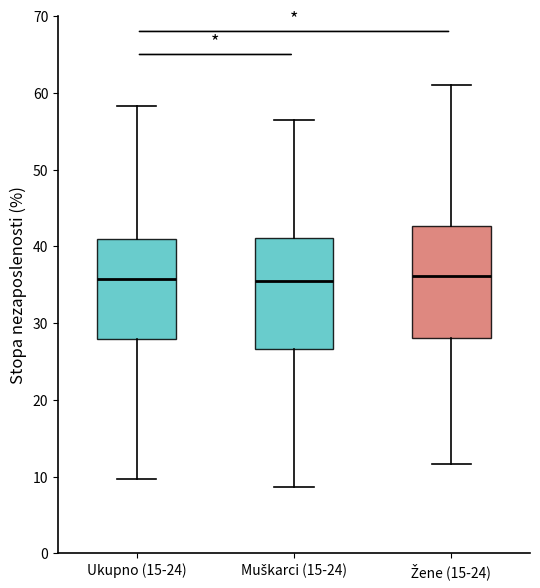

Reading left to right, read every box against the y-axis: the position of its median line, the range the box covers, and the ends of its whiskers. The values are not printed on the chart, so give them approximately, as read against the axis.

Ukupno (15-24): median 36, box 28 to 41, whiskers 10 to 58
Muškarci (15-24): median 36, box 27 to 41, whiskers 9 to 57
Žene (15-24): median 36, box 28 to 43, whiskers 12 to 61